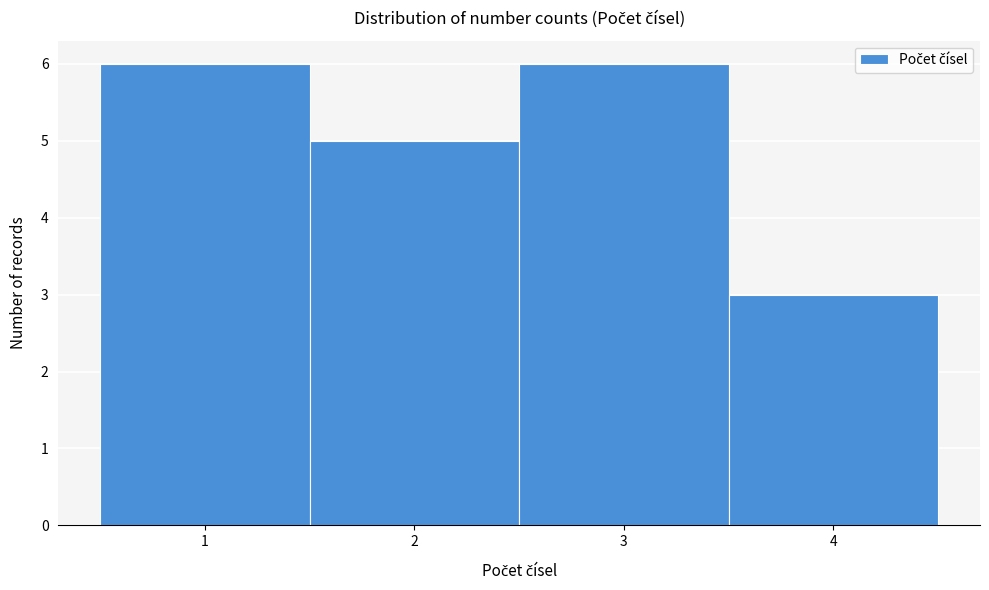

How tall is the bar that spans 1.5 to 2.5 on the x-axis? The values are not printed on the chart, so give them approximately, as read against the axis.

5